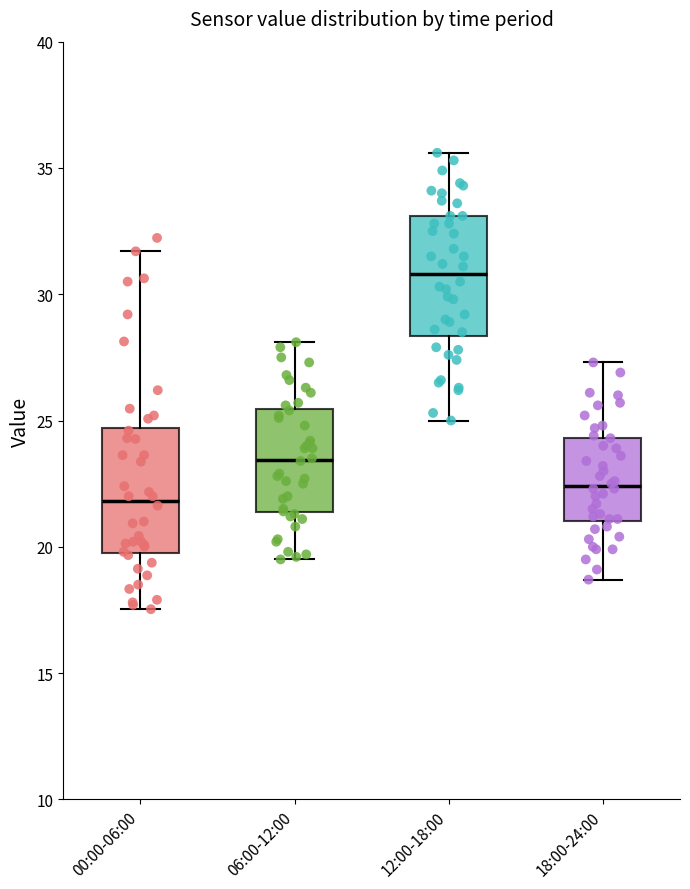

Which box's median line is the lowest?

00:00-06:00